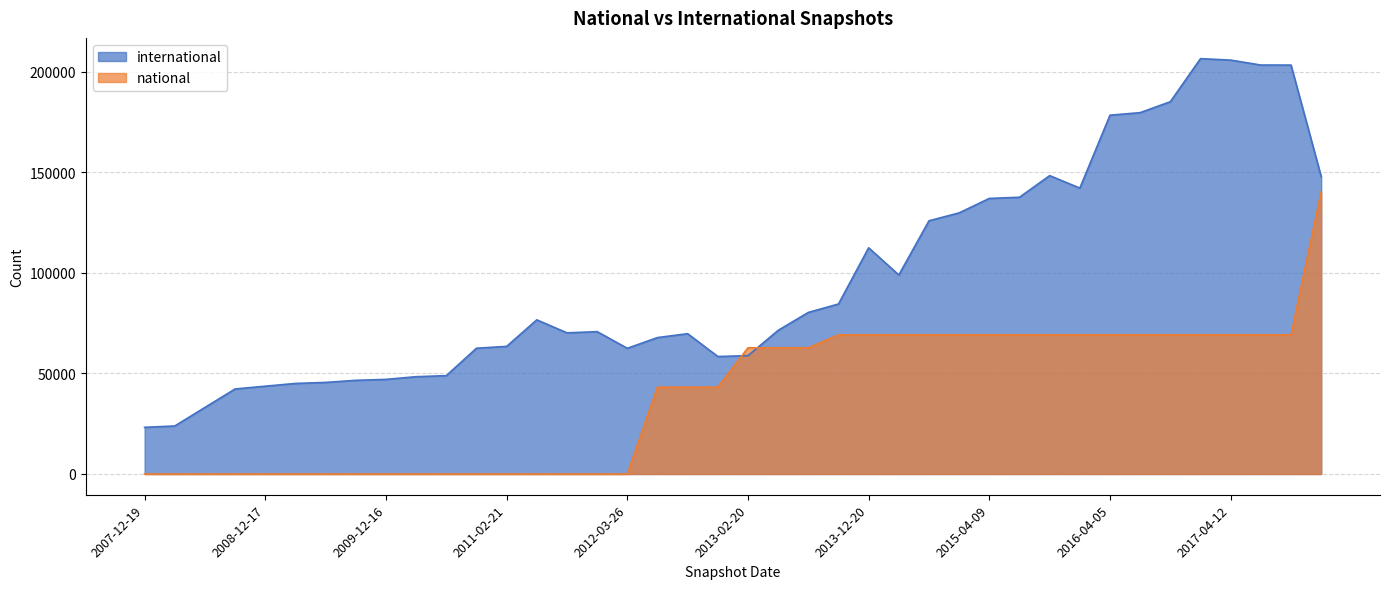

Is the value of national at 2015-01-19 greater than the value of international at 2013-05-21?

No